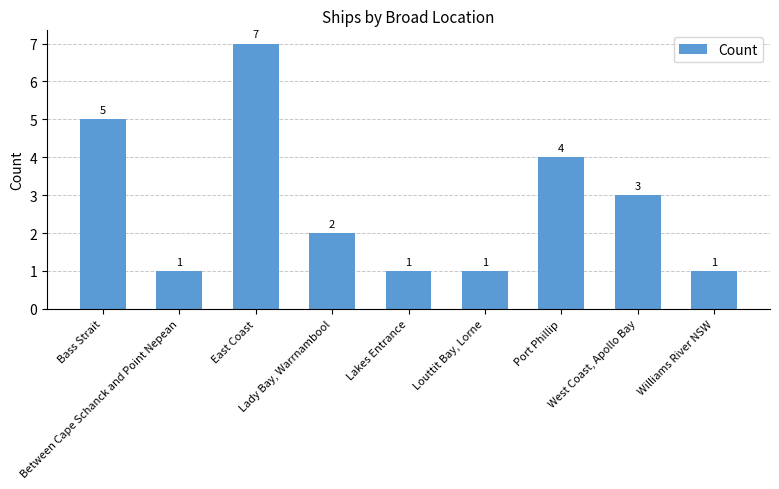

Reading left to right, extract all data points from this chart.

5	1	7	2	1	1	4	3	1